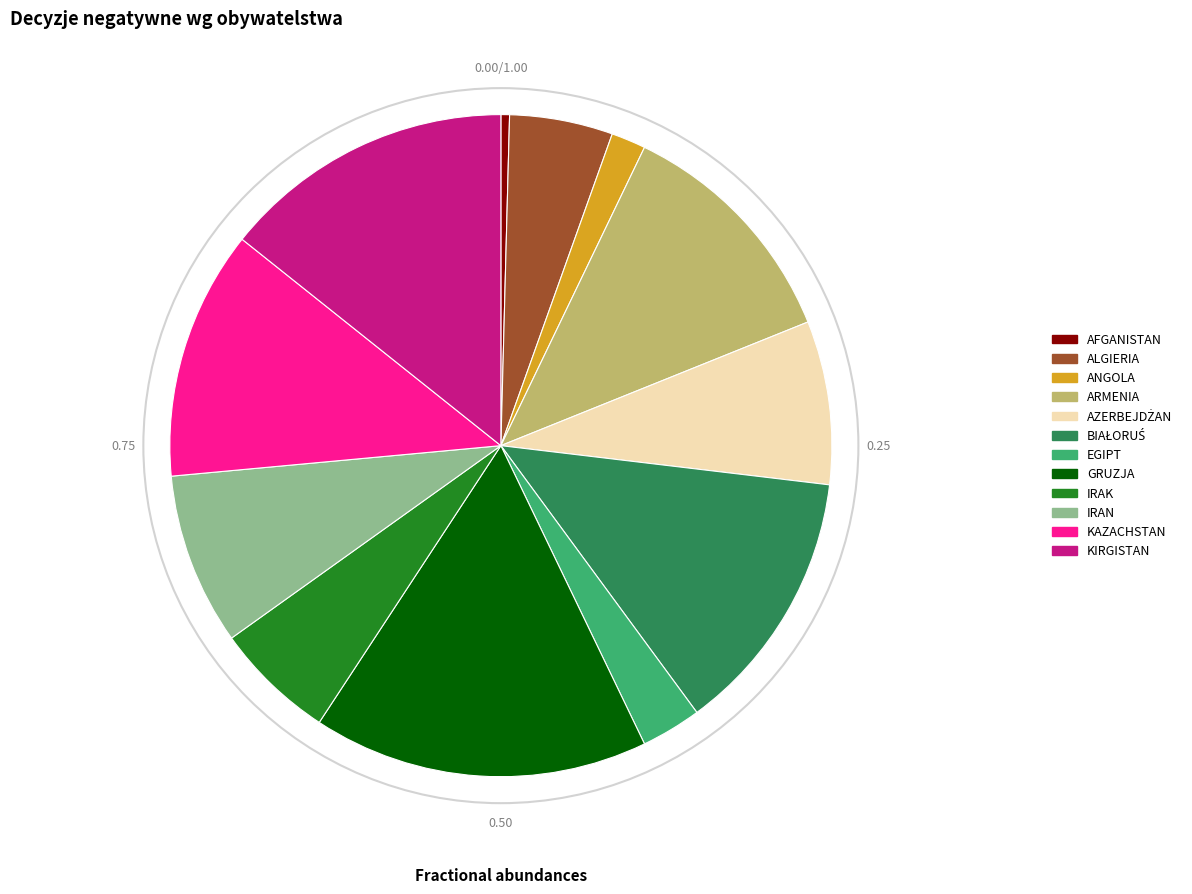

Is there a majority slice in this chart?

No